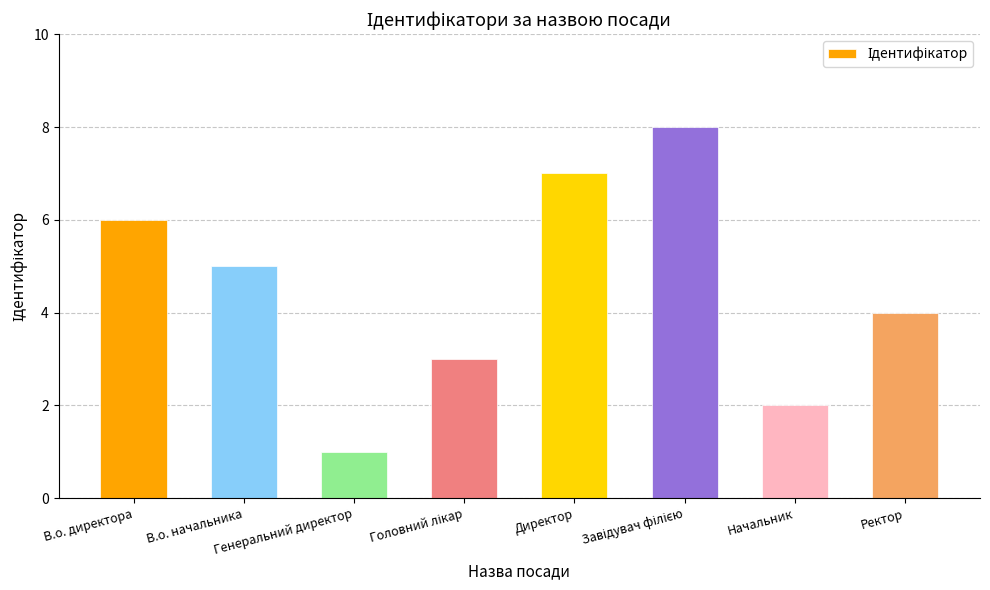

How many data points does each series have?

8